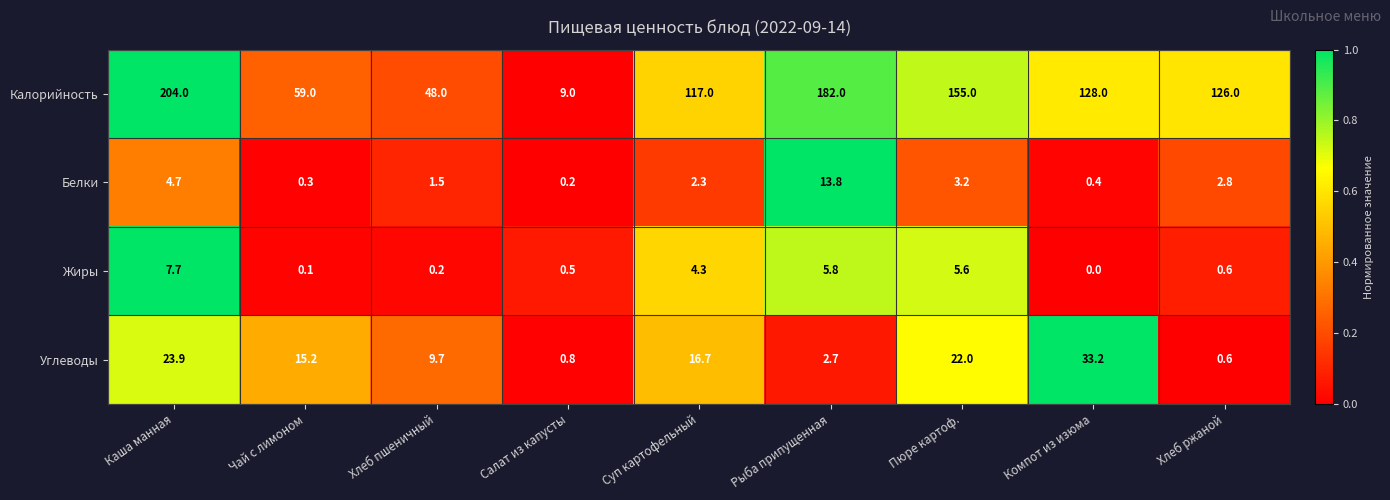

Rank the series by their maximum value, from highest to lowest.

Калорийность, Углеводы, Белки, Жиры